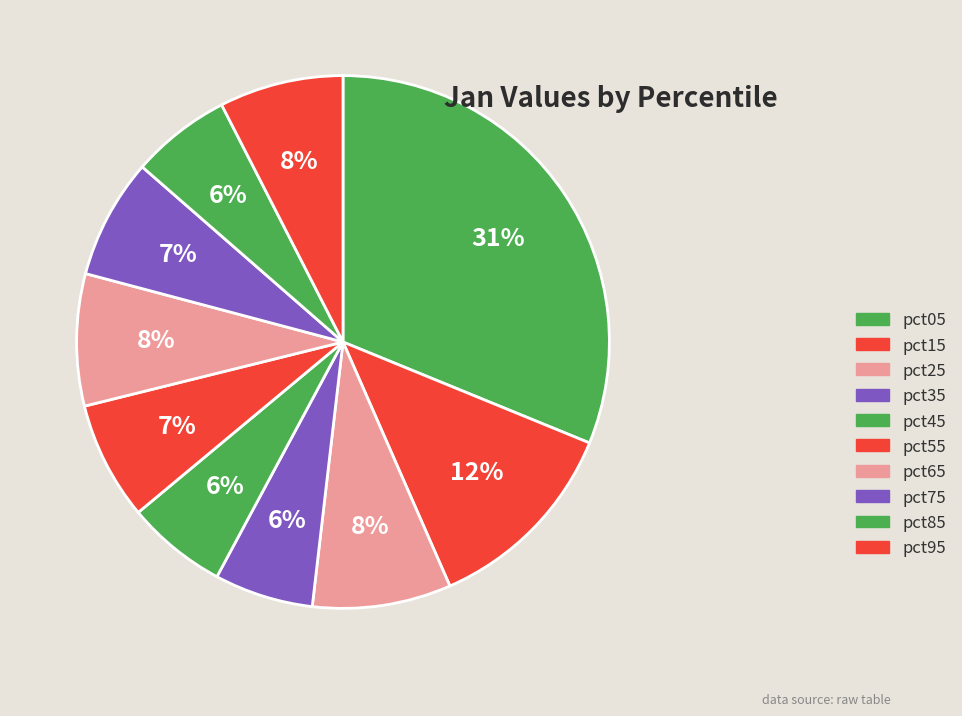

What percentage is the pct35 slice, to the nearest percent?

6%